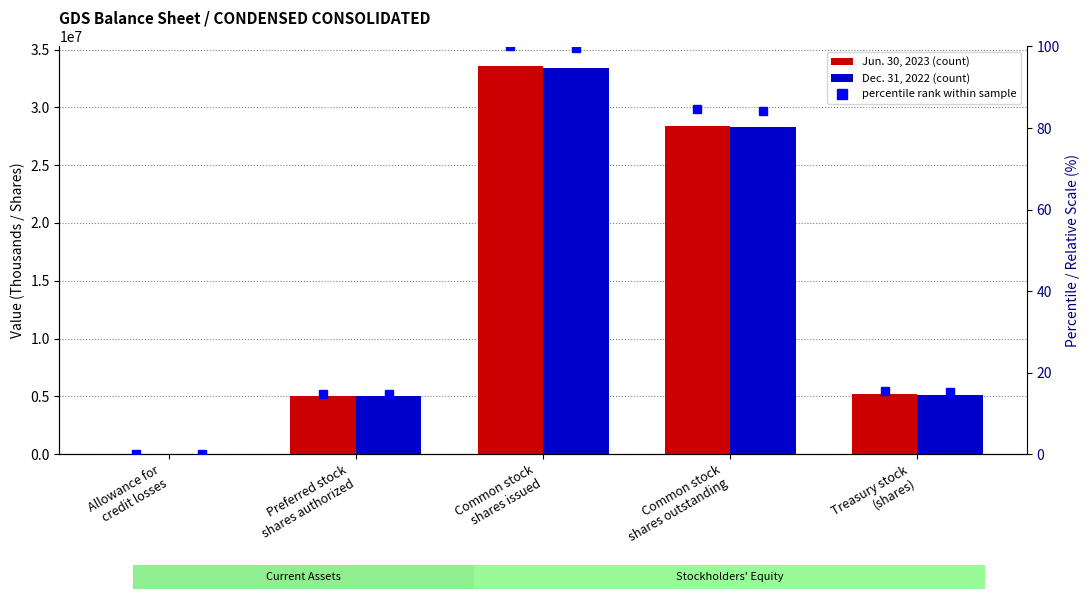

What is the difference between the maximum and minimum values in the Dec. 31, 2022 series?

33420008